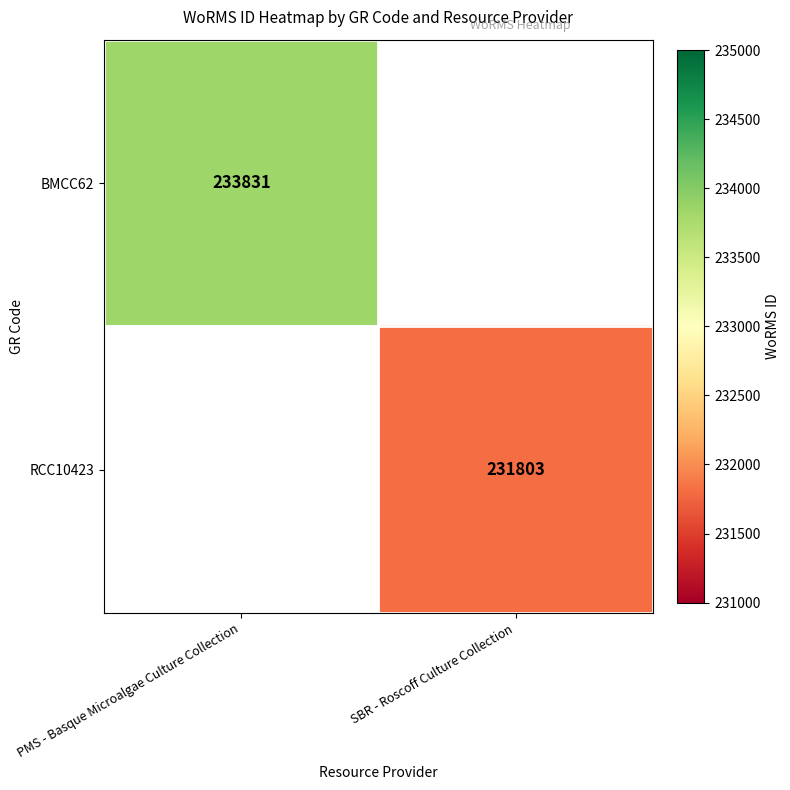

At how many categories does at least one series exceed 233171?

1